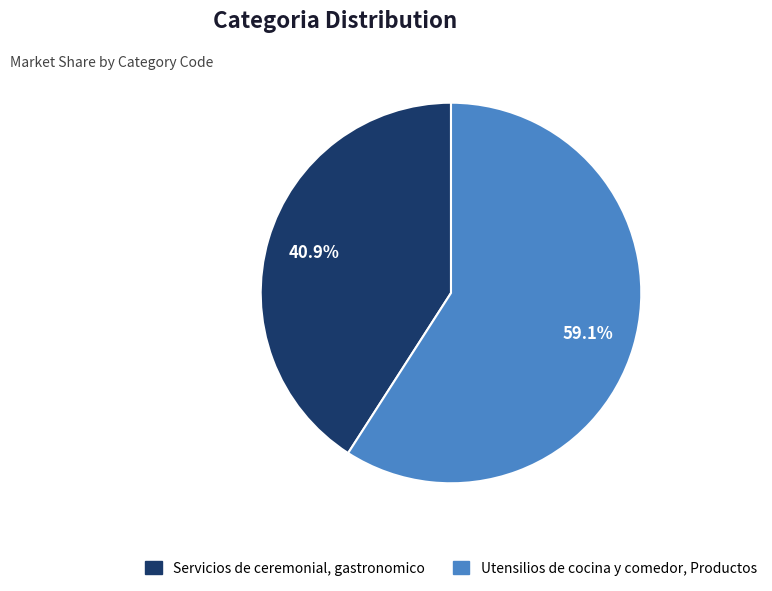

How many segments does this pie chart have?

2